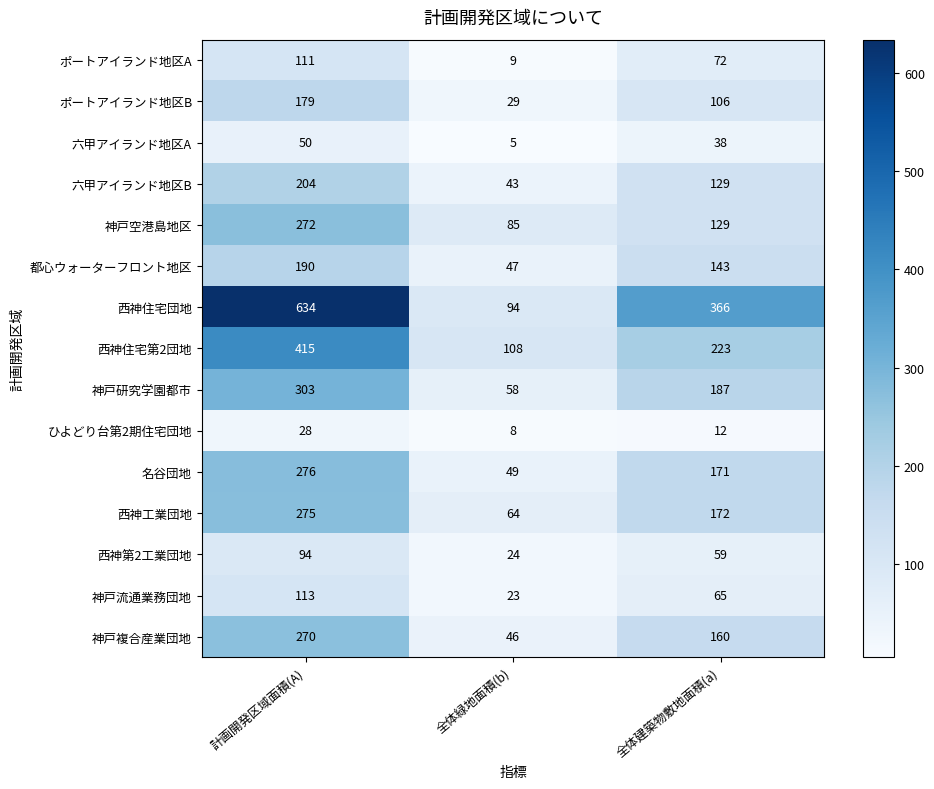

How many data points does each series have?

3